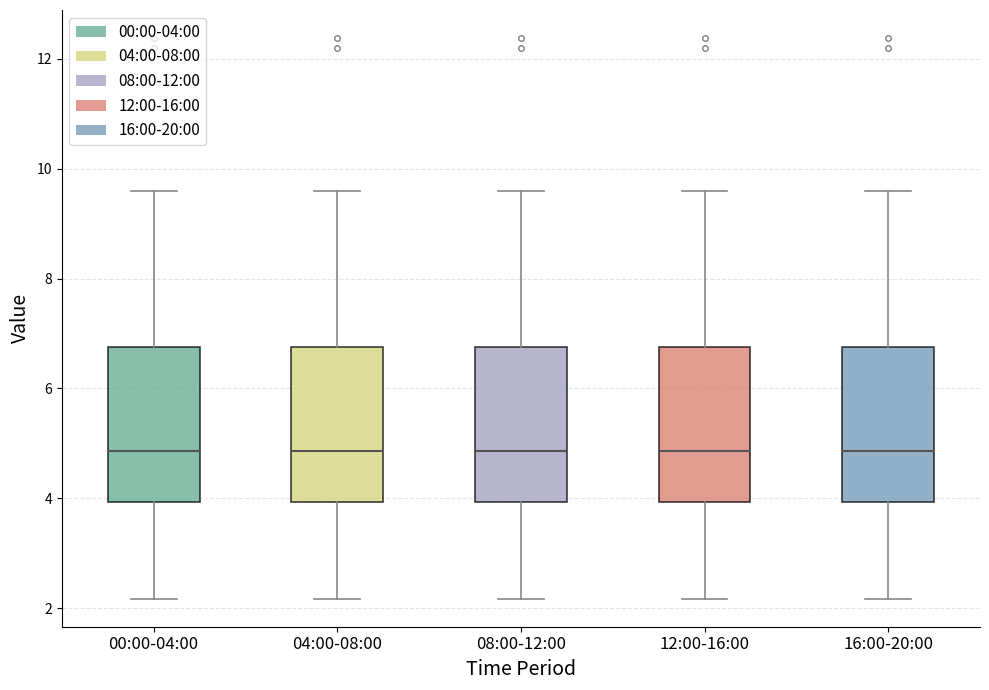

Reading left to right, transcribe this box plot: for each box, give where its median line is, the range the box spans, and where its two whiskers end, as read against the y-axis. The values are not printed on the chart, so give them approximately, as read against the axis.

00:00-04:00: median 4.8, box 4.0 to 6.8, whiskers 2.2 to 9.6
04:00-08:00: median 4.8, box 4.0 to 6.8, whiskers 2.2 to 9.6
08:00-12:00: median 4.8, box 4.0 to 6.8, whiskers 2.2 to 9.6
12:00-16:00: median 4.8, box 4.0 to 6.8, whiskers 2.2 to 9.6
16:00-20:00: median 4.8, box 4.0 to 6.8, whiskers 2.2 to 9.6